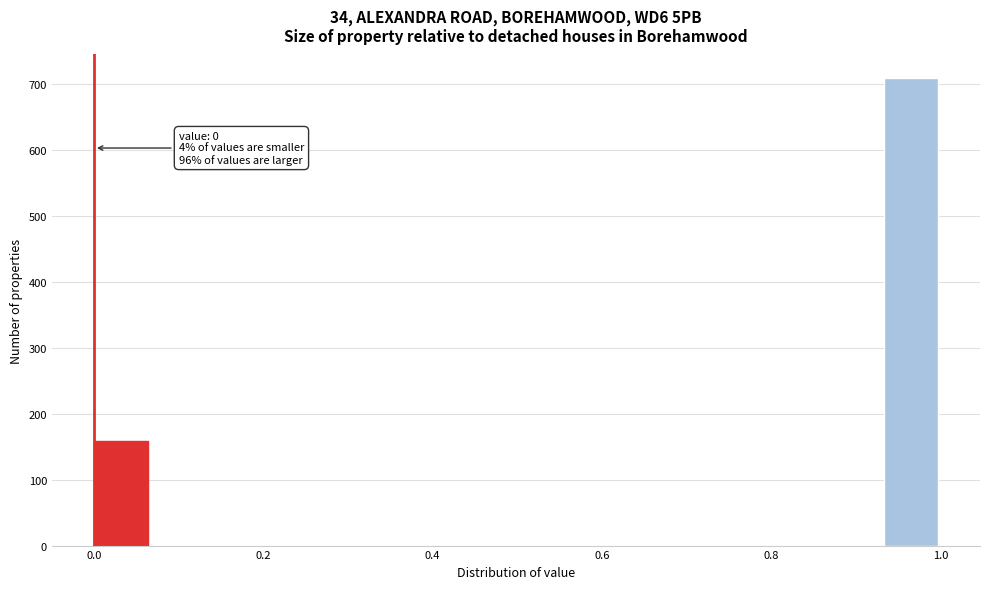

Around what value on the x-axis is the tallest bar? Give the approximate position of its centre, as read against the axis.

0.96